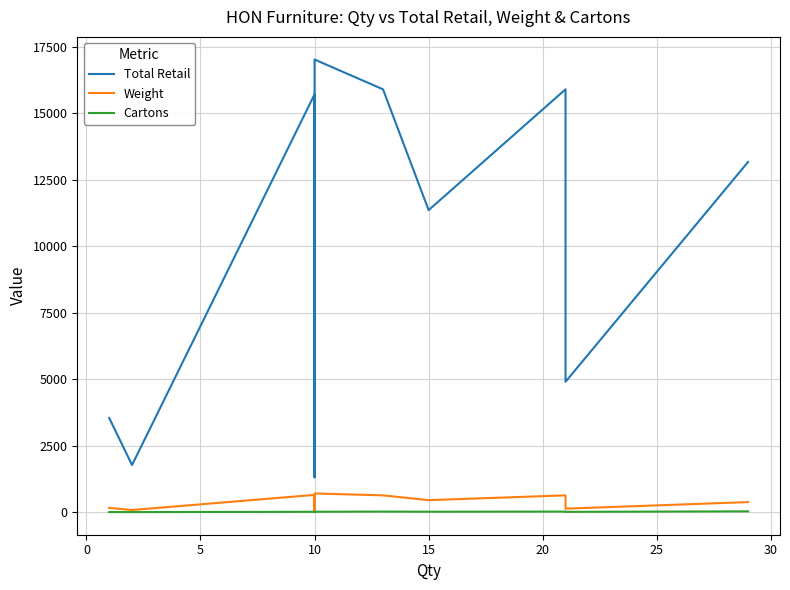

Is the value of Cartons at 10 greater than the value of Total Retail at 20?

No